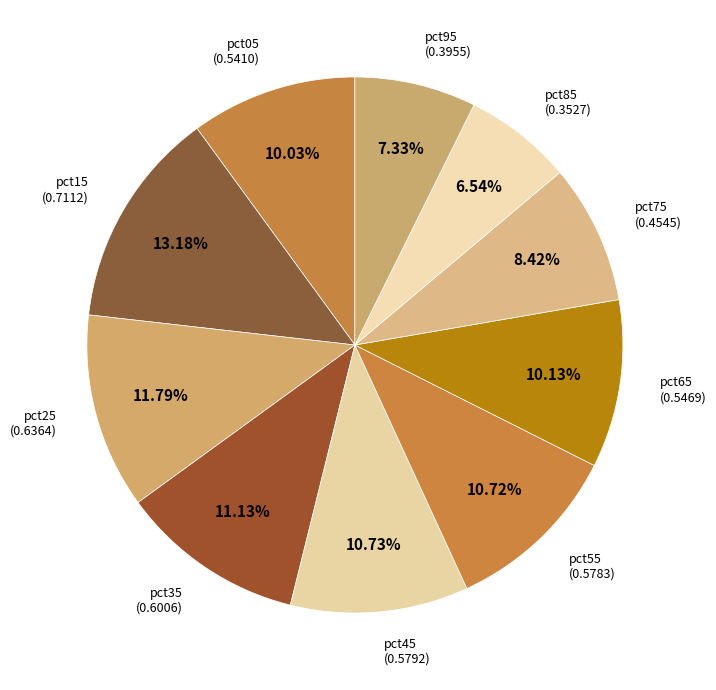

How many slices are in this pie chart?

10